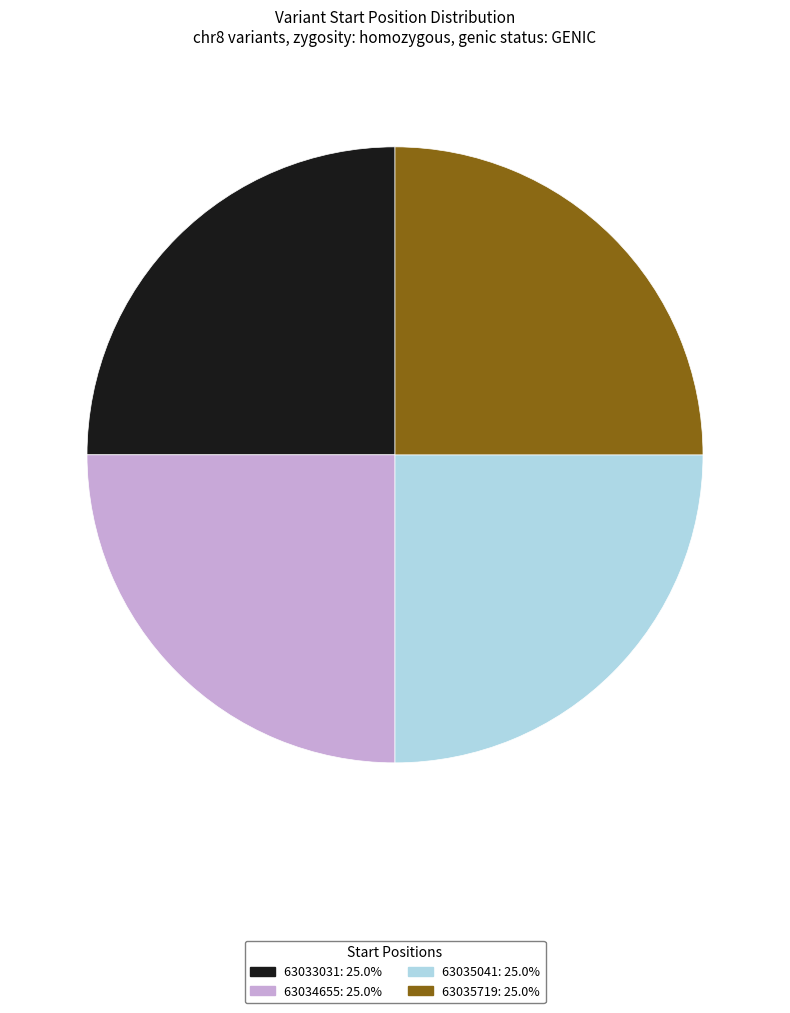

Does 63035719 represent more than half of the total?

No